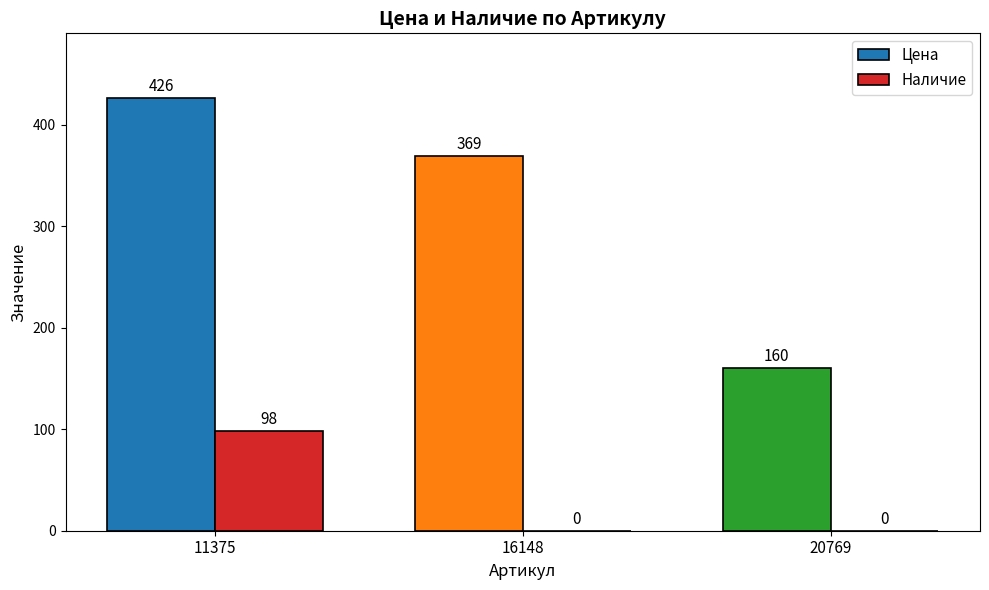

The Цена series shows 369 at 16148. True or false?

True